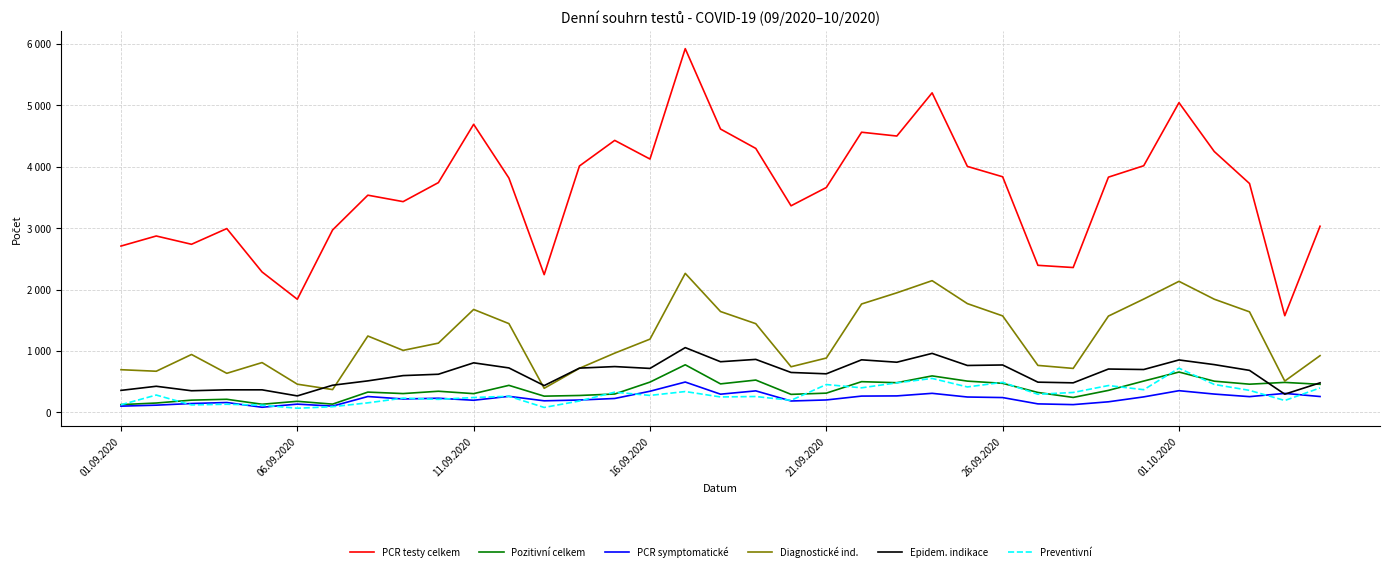

What is the value of the PCR testy celkem point at the 13th from the left?

2242